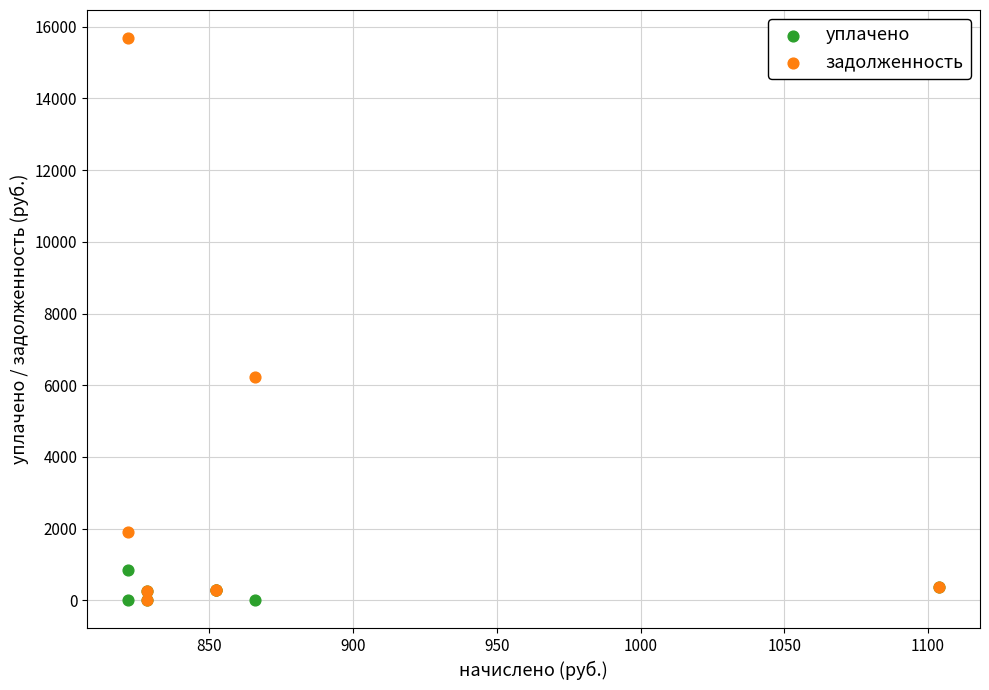

Across all series, what Y value is closest to 7841?

6243.1